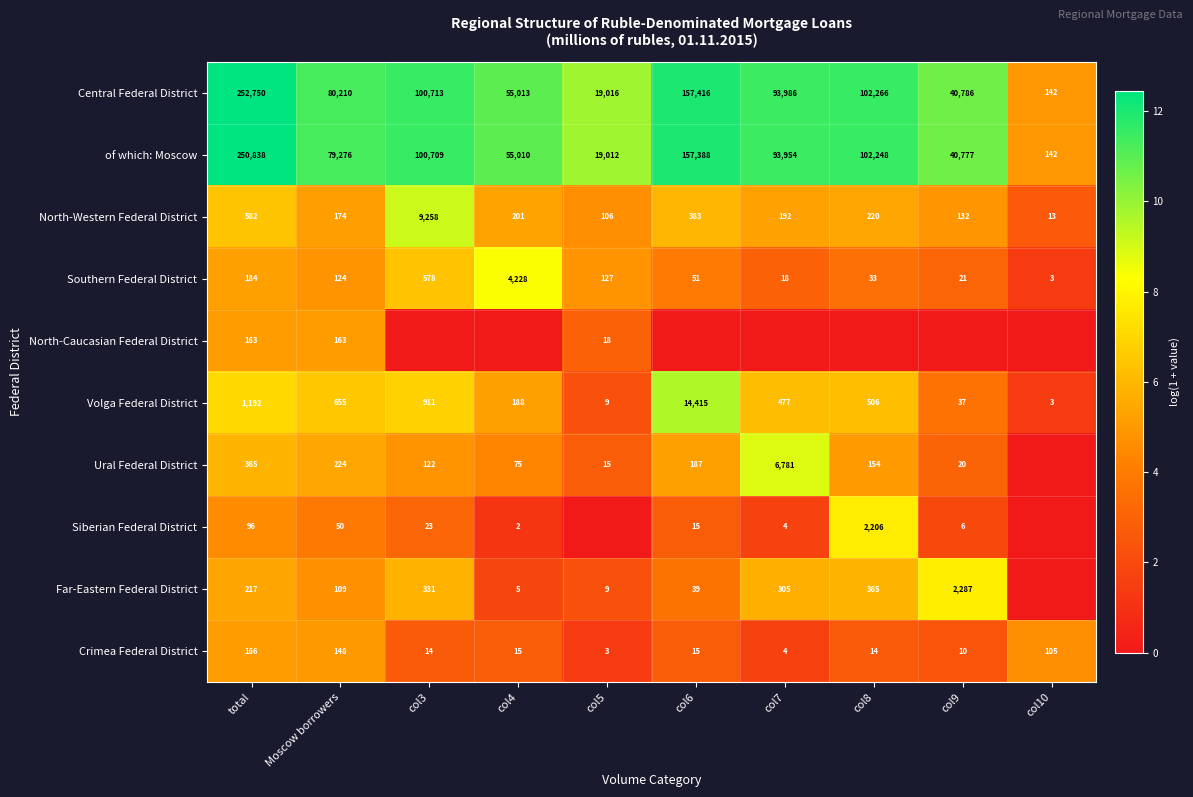

Rank the series at Moscow borrowers from lowest to highest value.

Siberian Federal District, Far-Eastern Federal District, Southern Federal District, Crimea Federal District, North-Caucasian Federal District, North-Western Federal District, Ural Federal District, Volga Federal District, of which: Moscow, Central Federal District